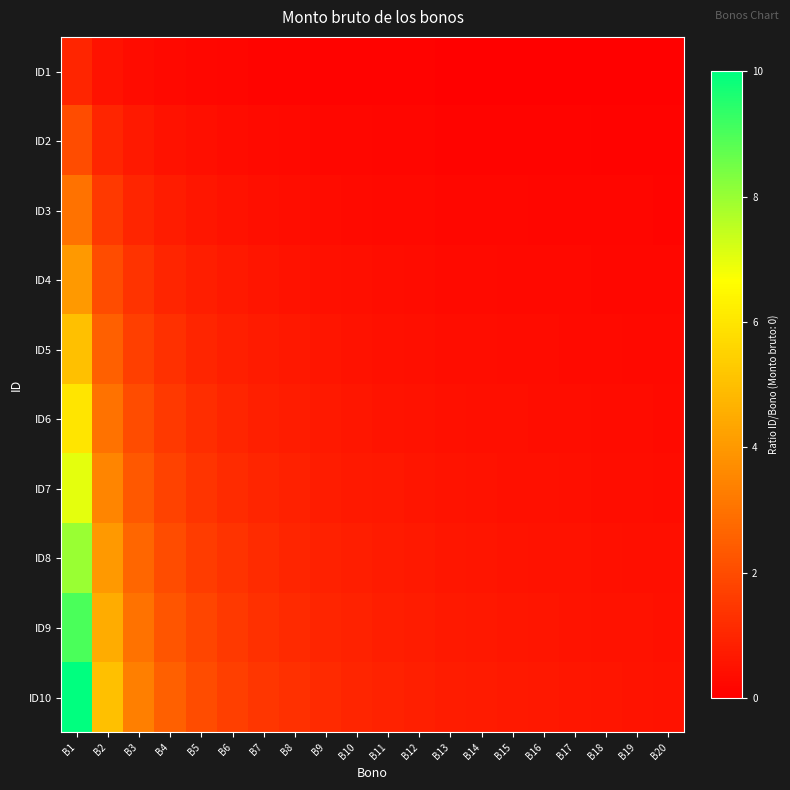

What is the total value across all series at B18?

3.1